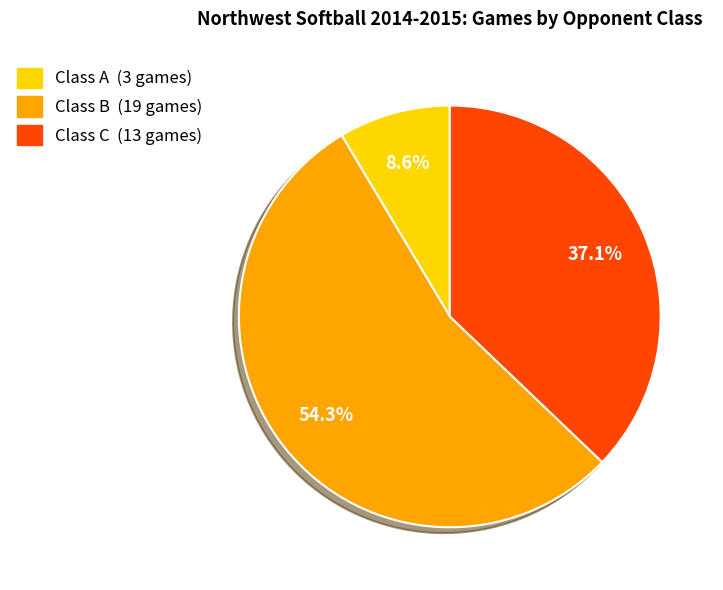

What is the ratio of the value at Class A to the value at Class C?

0.2